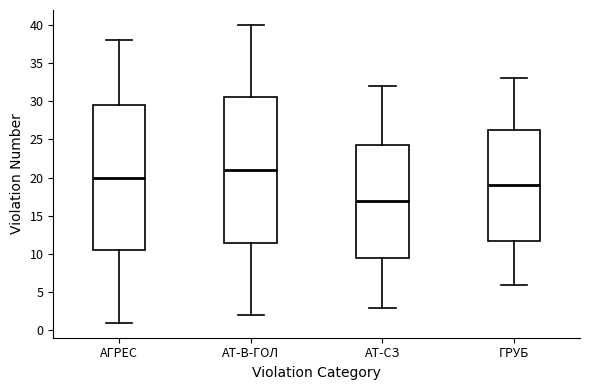

Reading left to right, transcribe this box plot: for each box, give where its median line is, the range the box spans, and where its two whiskers end, as read against the y-axis. The values are not printed on the chart, so give them approximately, as read against the axis.

АГРЕС: median 20.0, box 10.5 to 29.5, whiskers 1.0 to 38.0
АТ-В-ГОЛ: median 21.0, box 11.5 to 30.5, whiskers 2.0 to 40.0
АТ-СЗ: median 17.0, box 9.5 to 24.5, whiskers 3.0 to 32.0
ГРУБ: median 19.0, box 12.0 to 26.5, whiskers 6.0 to 33.0